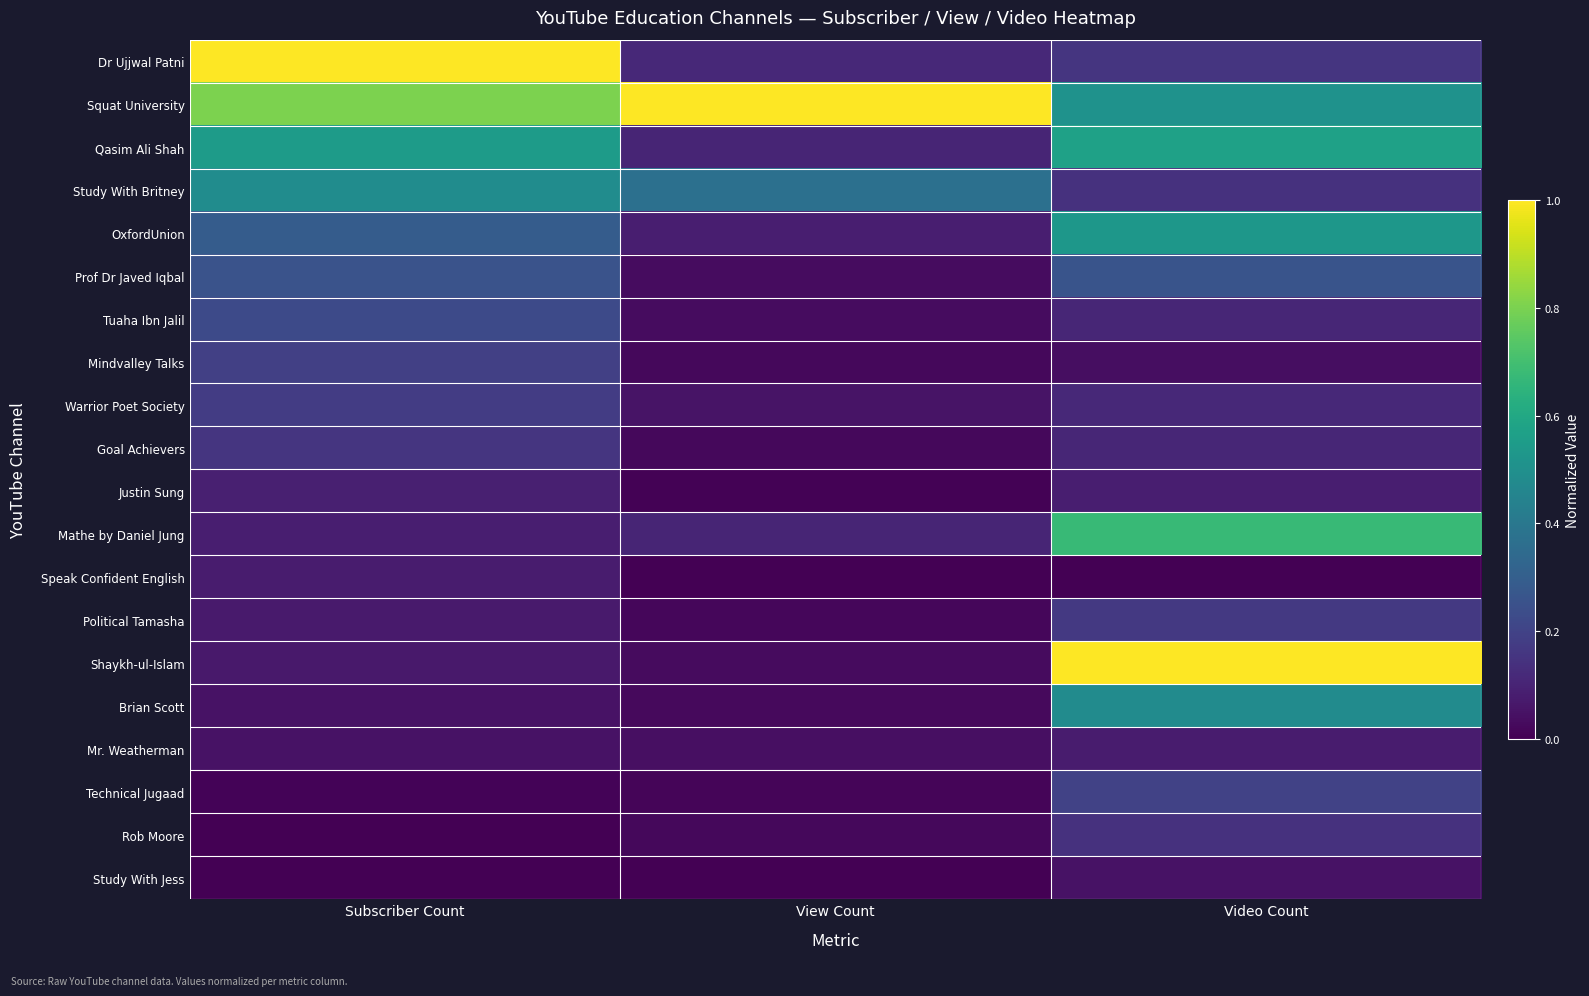

Reading left to right, list all the values displayed in this chart.

Dr Ujjwal Patni: Subscriber Count=1.0	View Count=0.1	Video Count=0.2
Squat University: Subscriber Count=0.8	View Count=1.0	Video Count=0.5
Qasim Ali Shah: Subscriber Count=0.5	View Count=0.1	Video Count=0.6
Study With Britney: Subscriber Count=0.5	View Count=0.4	Video Count=0.1
OxfordUnion: Subscriber Count=0.3	View Count=0.1	Video Count=0.5
Prof Dr Javed Iqbal: Subscriber Count=0.3	View Count=0.0	Video Count=0.3
Tuaha Ibn Jalil: Subscriber Count=0.2	View Count=0.0	Video Count=0.1
Mindvalley Talks: Subscriber Count=0.2	View Count=0.0	Video Count=0.0
Warrior Poet Society: Subscriber Count=0.2	View Count=0.1	Video Count=0.1
Goal Achievers: Subscriber Count=0.2	View Count=0.0	Video Count=0.1
Justin Sung: Subscriber Count=0.1	View Count=0.0	Video Count=0.1
Mathe by Daniel Jung: Subscriber Count=0.1	View Count=0.1	Video Count=0.7
Speak Confident English: Subscriber Count=0.1	View Count=0.0	Video Count=0.0
Political Tamasha: Subscriber Count=0.1	View Count=0.0	Video Count=0.2
Shaykh-ul-Islam: Subscriber Count=0.1	View Count=0.0	Video Count=1.0
Brian Scott: Subscriber Count=0.1	View Count=0.0	Video Count=0.5
Mr. Weatherman: Subscriber Count=0.0	View Count=0.0	Video Count=0.1
Technical Jugaad: Subscriber Count=0.0	View Count=0.0	Video Count=0.2
Rob Moore: Subscriber Count=0.0	View Count=0.0	Video Count=0.1
Study With Jess: Subscriber Count=0.0	View Count=0.0	Video Count=0.0